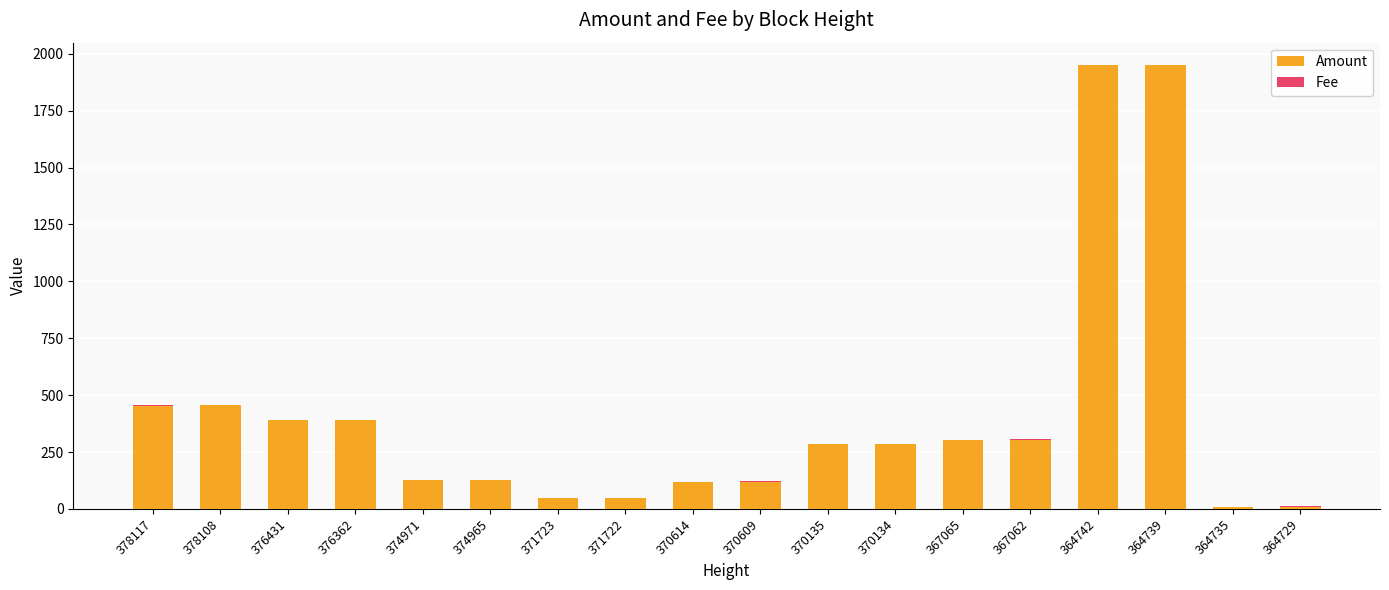

The Amount series shows 710 at 378108. True or false?

False